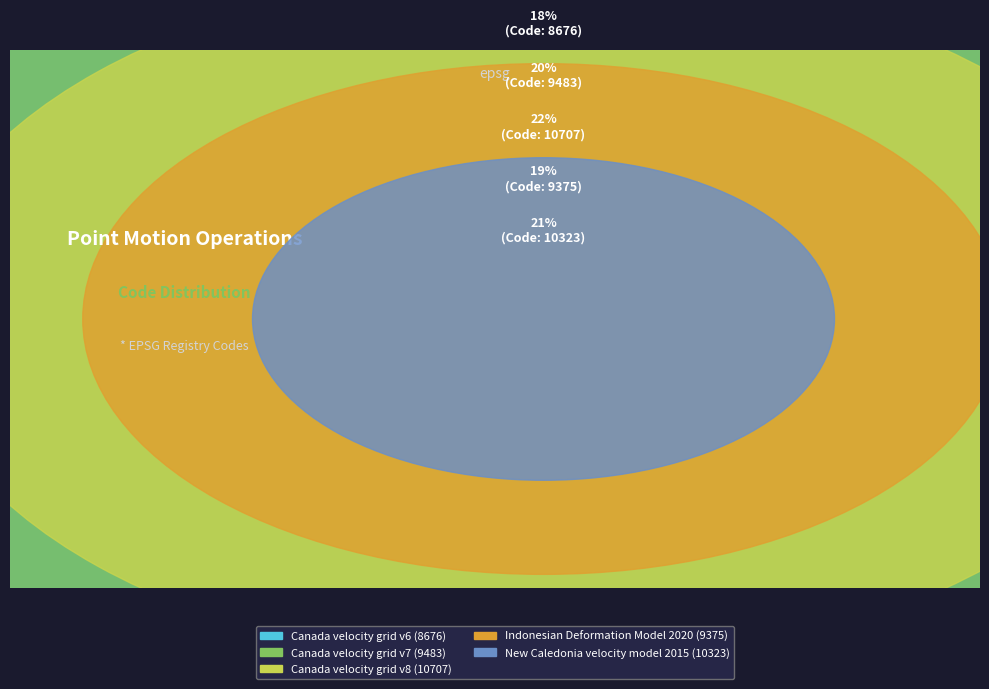

What percentage is the Canada velocity grid v7 slice, to the nearest percent?

20%